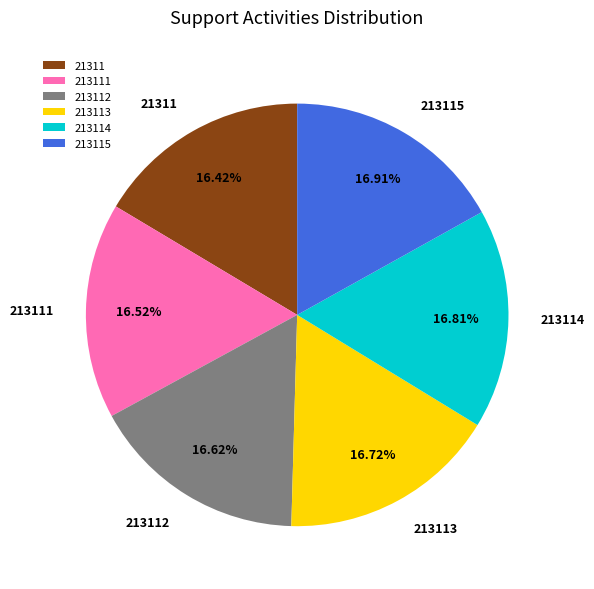

What is the total percentage of 213111 and 213115?

33.4%